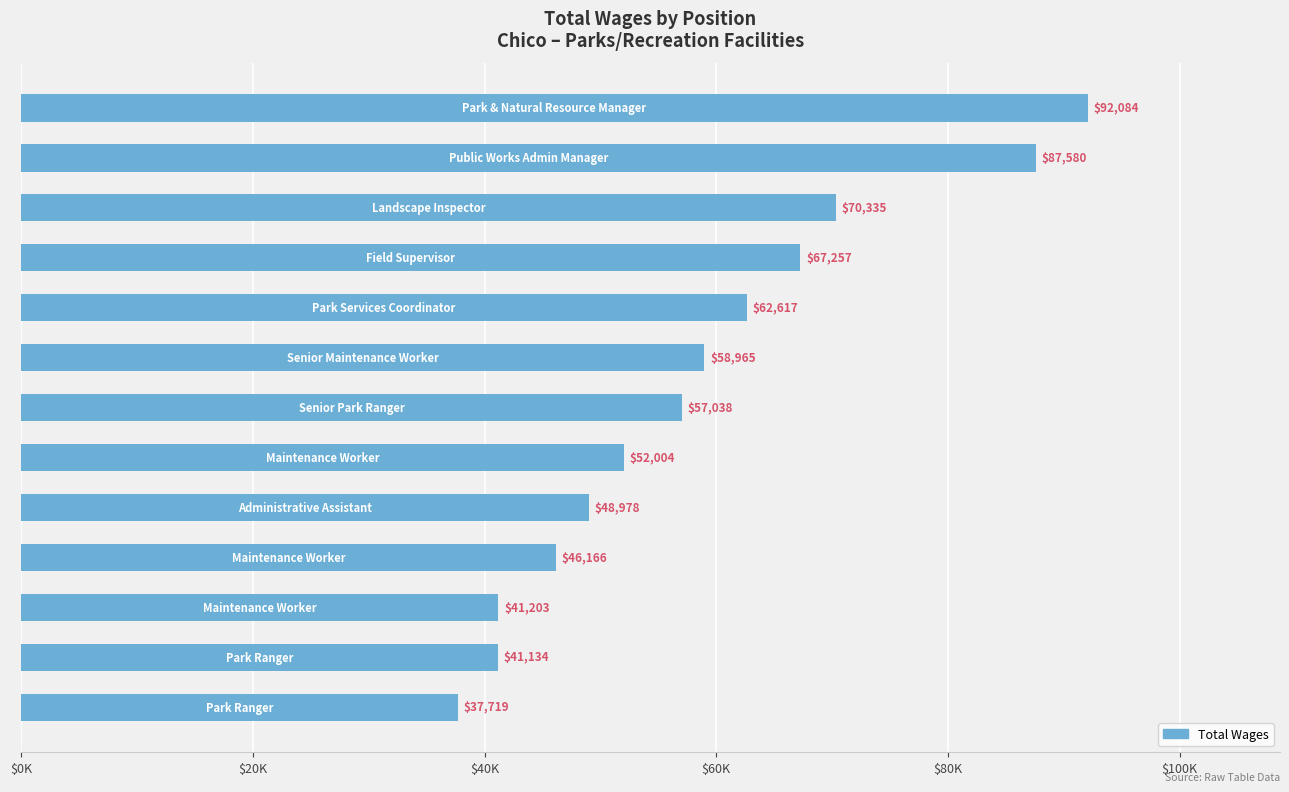

Are the bars horizontal?

Yes